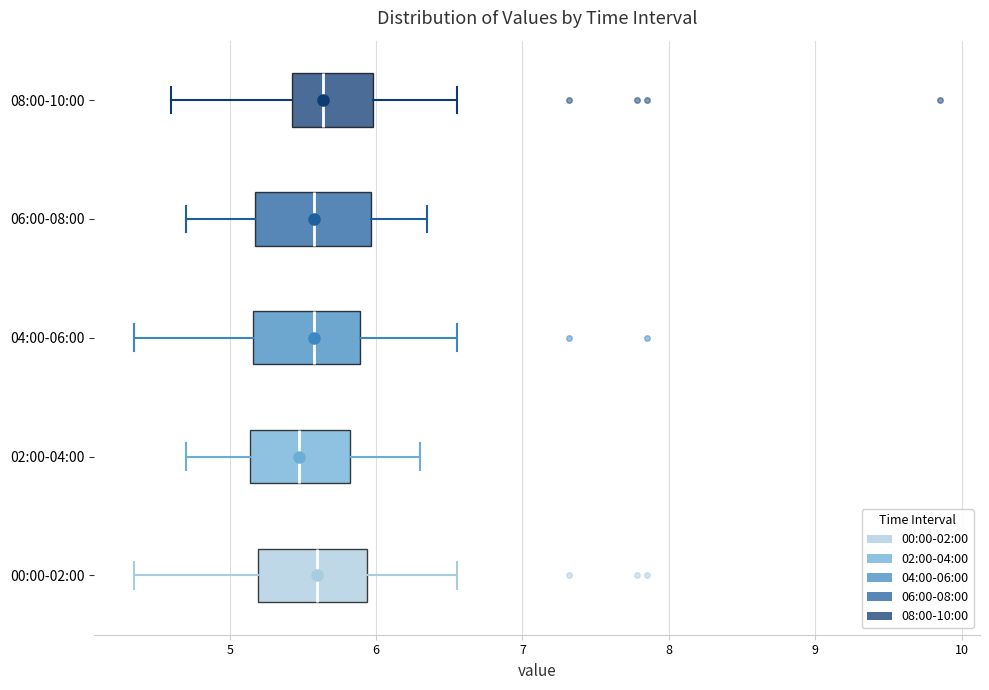

Reading bottom to top, transcribe this box plot: for each box, give where its median line is, the range the box spans, and where its two whiskers end, as read against the x-axis. The values are not printed on the chart, so give them approximately, as read against the axis.

00:00-02:00: median 5.6, box 5.2 to 5.9, whiskers 4.4 to 6.6
02:00-04:00: median 5.5, box 5.1 to 5.8, whiskers 4.7 to 6.3
04:00-06:00: median 5.6, box 5.2 to 5.9, whiskers 4.4 to 6.6
06:00-08:00: median 5.6, box 5.2 to 6.0, whiskers 4.7 to 6.4
08:00-10:00: median 5.6, box 5.4 to 6.0, whiskers 4.6 to 6.6